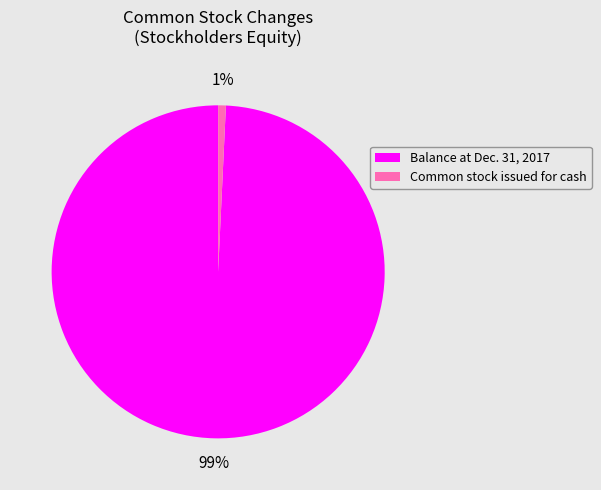

Which category accounts for the majority?

Balance at Dec. 31, 2017